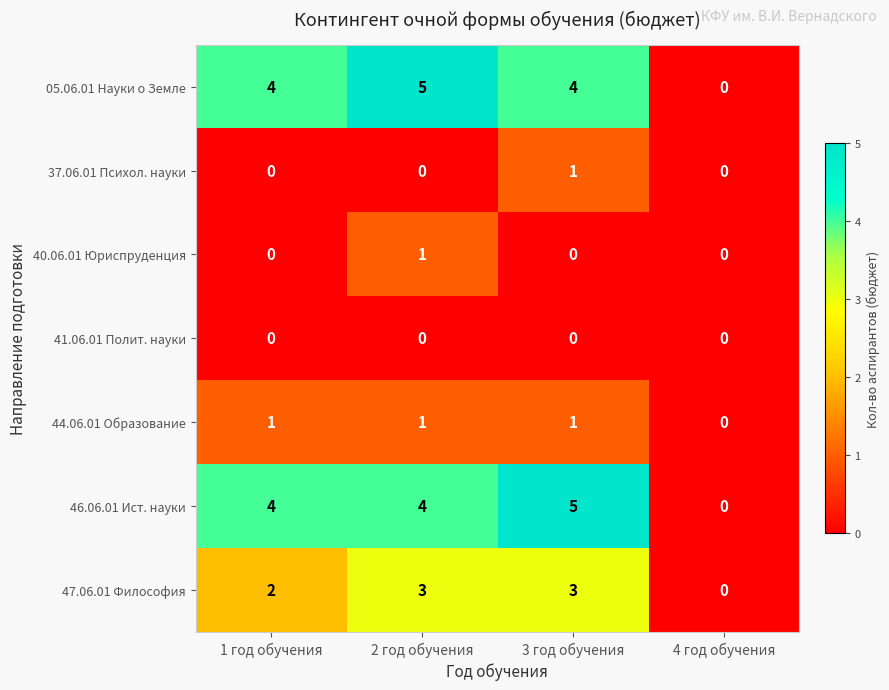

Reading left to right, list all the values displayed in this chart.

05.06.01 Науки о Земле: 4	5	4	0
37.06.01 Психол. науки: 0	0	1	0
40.06.01 Юриспруденция: 0	1	0	0
41.06.01 Полит. науки: 0	0	0	0
44.06.01 Образование: 1	1	1	0
46.06.01 Ист. науки: 4	4	5	0
47.06.01 Философия: 2	3	3	0